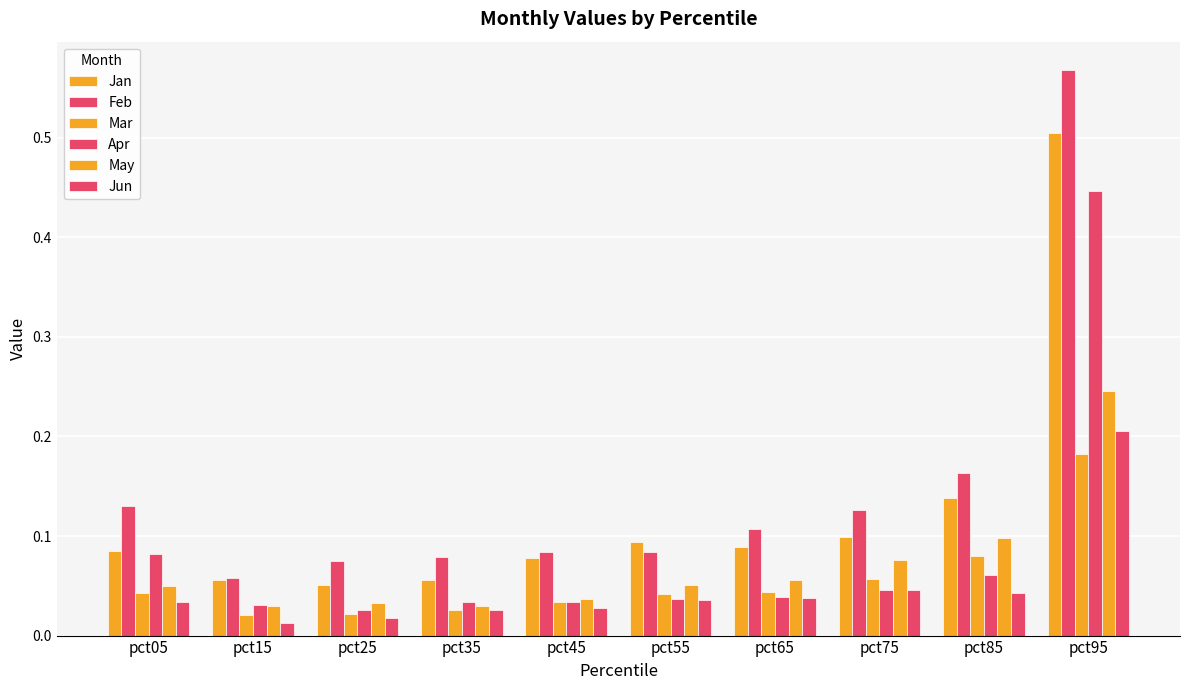

Count the number of categories in the chart.

10